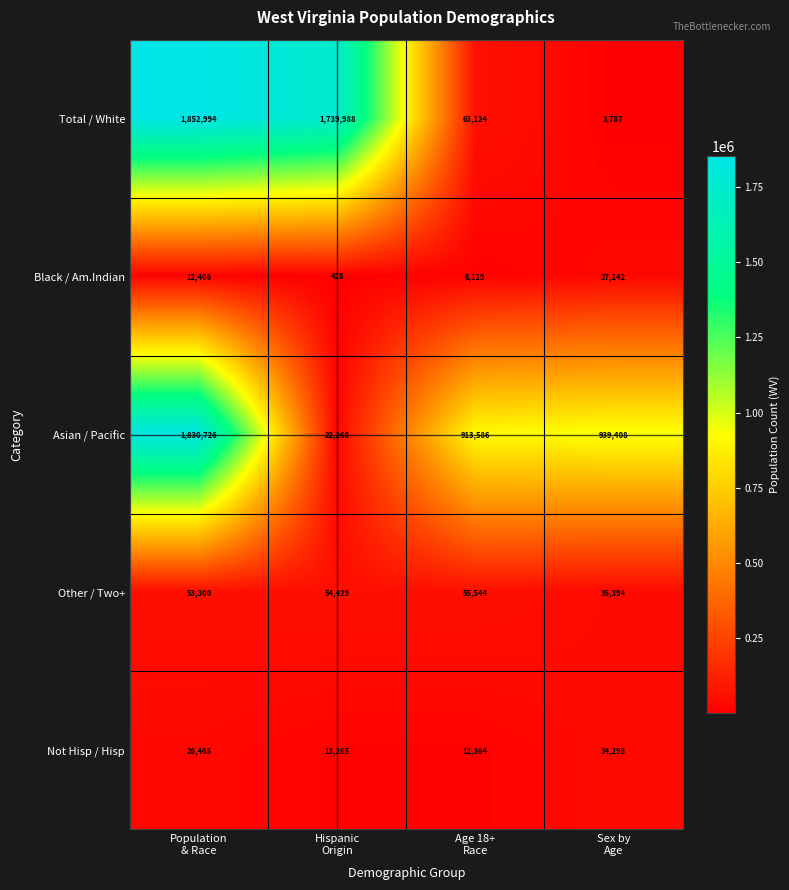

Reading left to right, transcribe all the data shown in this chart.

Total / White: 1852994	1739988	63124	3787
Black / Am.Indian: 12406	428	6119	27142
Asian / Pacific: 1830726	22268	913586	939408
Other / Two+: 53300	54429	55544	35394
Not Hisp / Hisp: 26465	13265	12364	34296